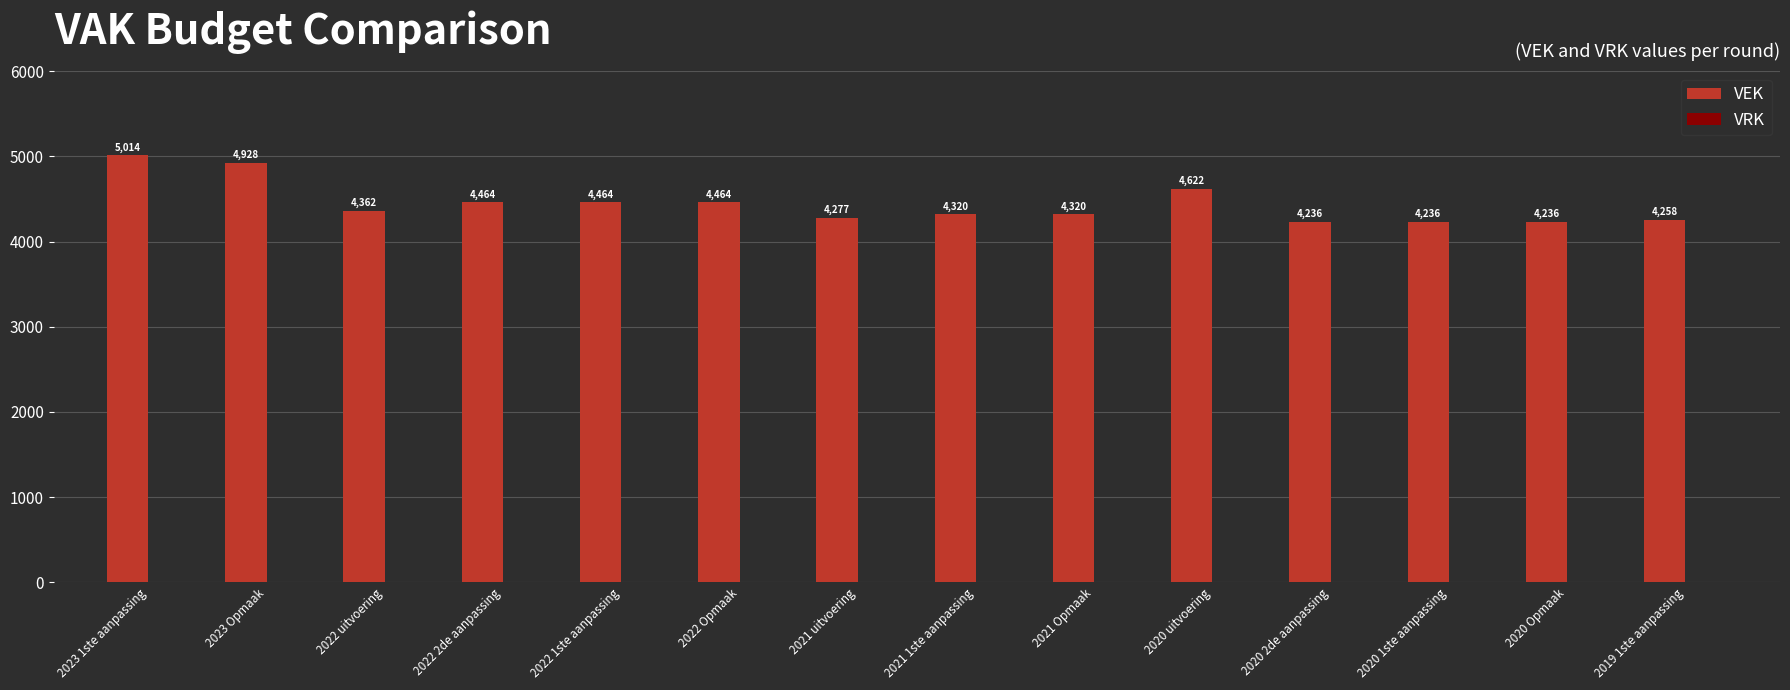

How many series are shown in this chart?

1